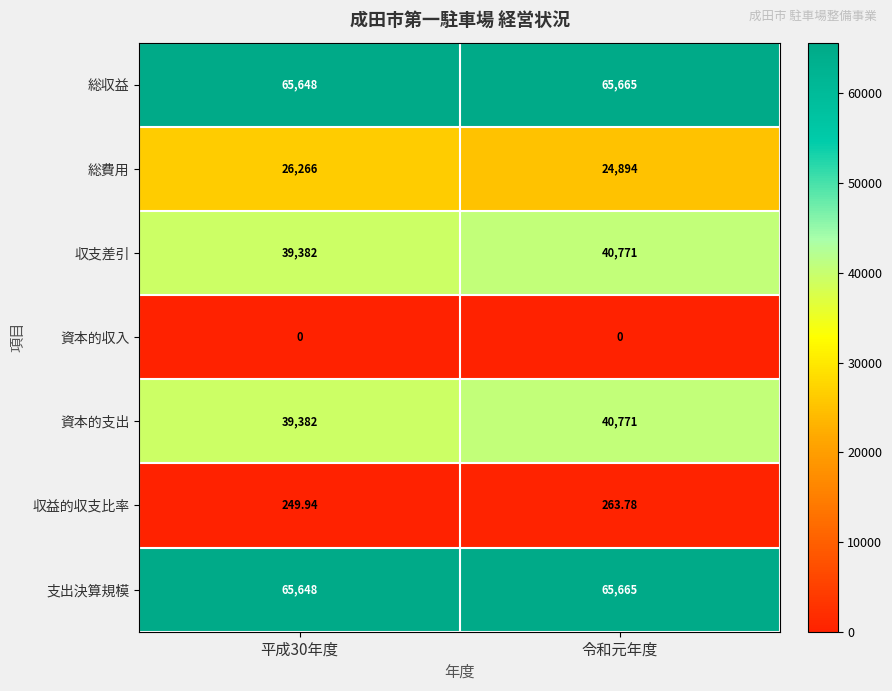

Is the value of 収益的収支比率 at 平成30年度 greater than the value of 資本的収入 at 平成30年度?

Yes